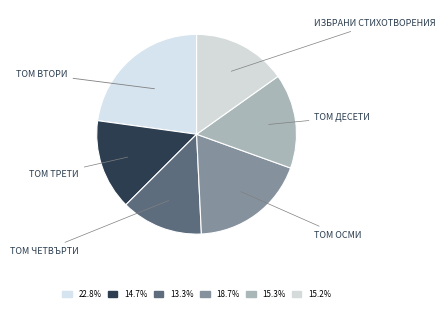

To the nearest percent, what is the average slice percentage?

17%